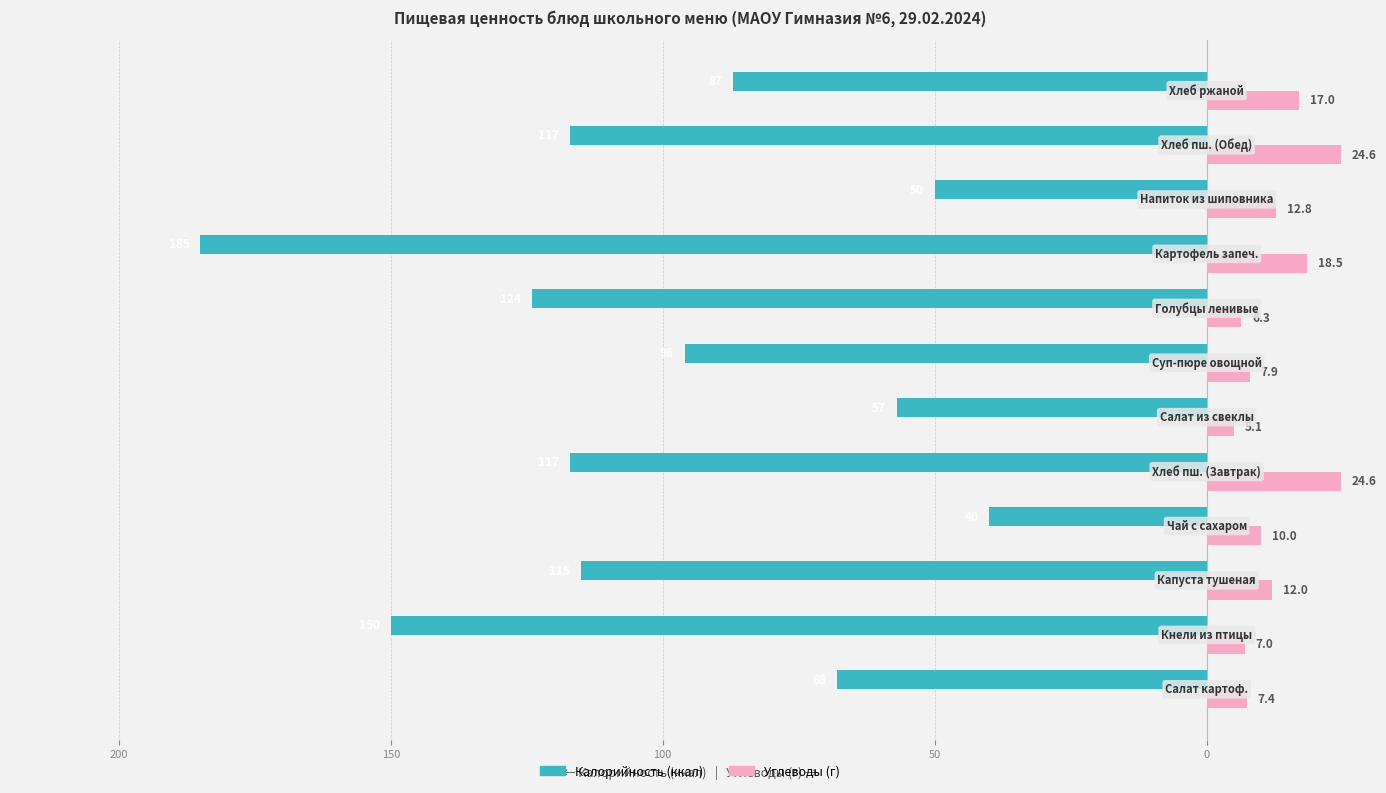

Is it true that Углеводы equals 25.4 at 11?

False